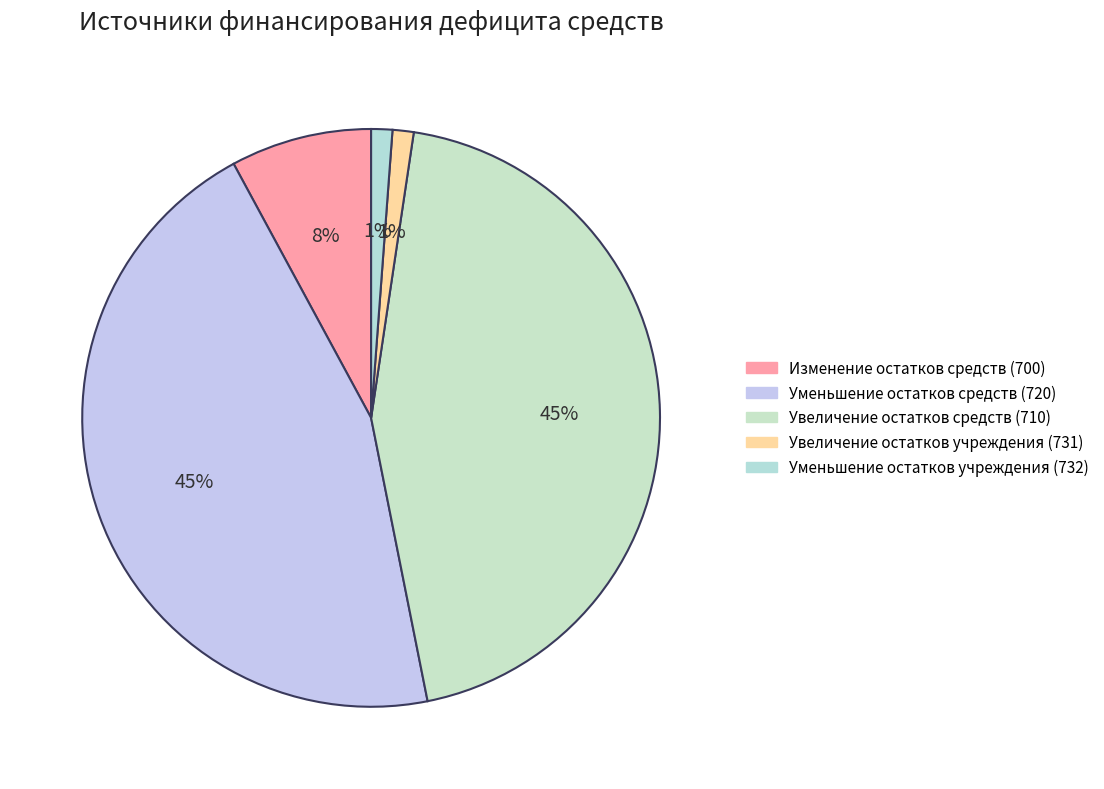

Which slice is the smallest?

Увеличение остатков учреждения (731)